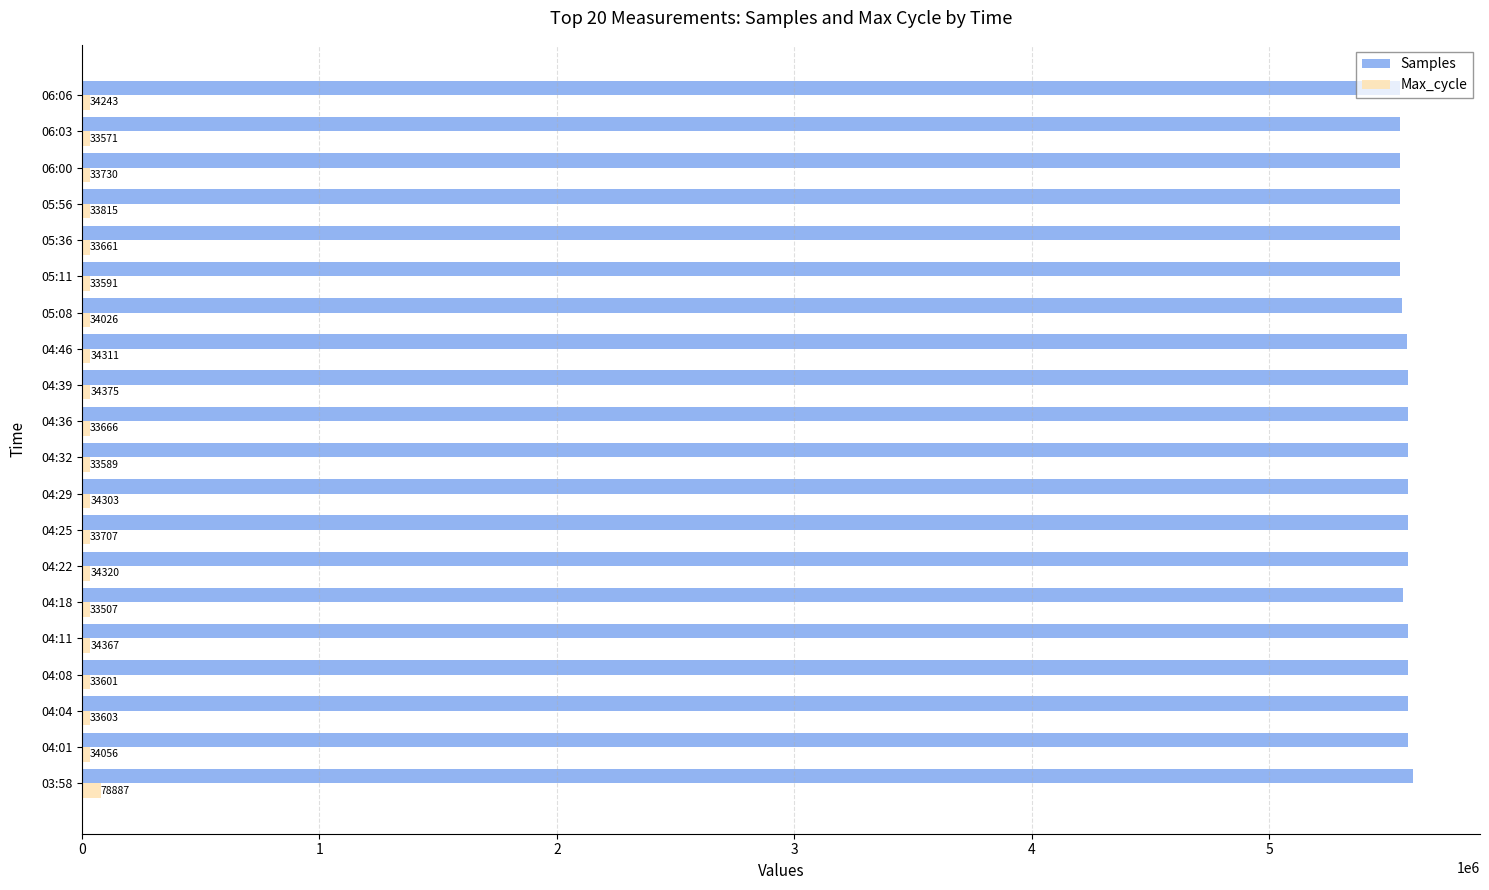

What is the maximum value shown in the chart?

5606521